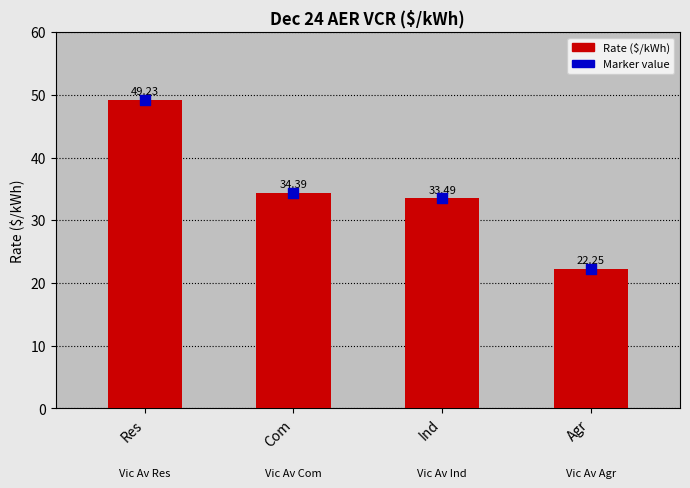

Which series has the largest Y range (max minus min)?

Rate ($/kWh)